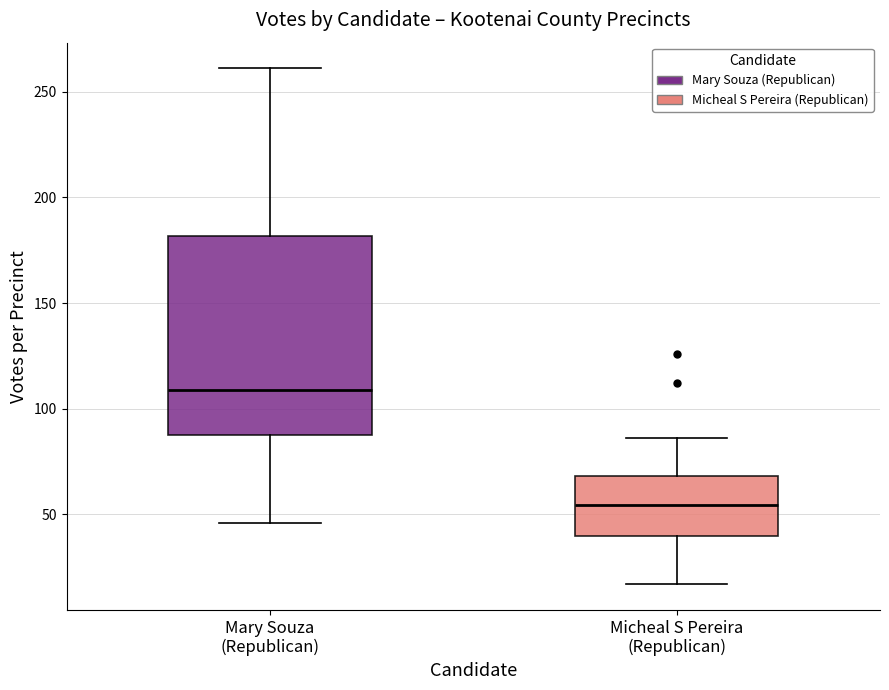

Where is the upper edge of the box for Mary Souza (Republican) on the y-axis? The values are not printed on the chart, so give them approximately, as read against the axis.

180